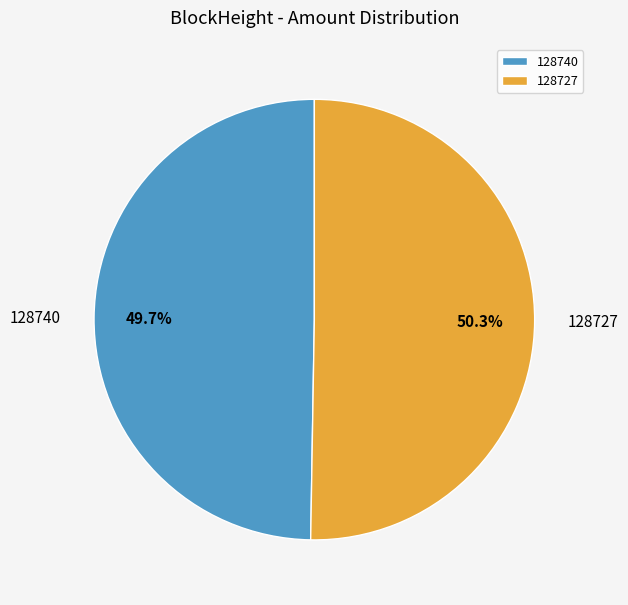

The 128740 slice represents 11% of the pie. True or false?

False